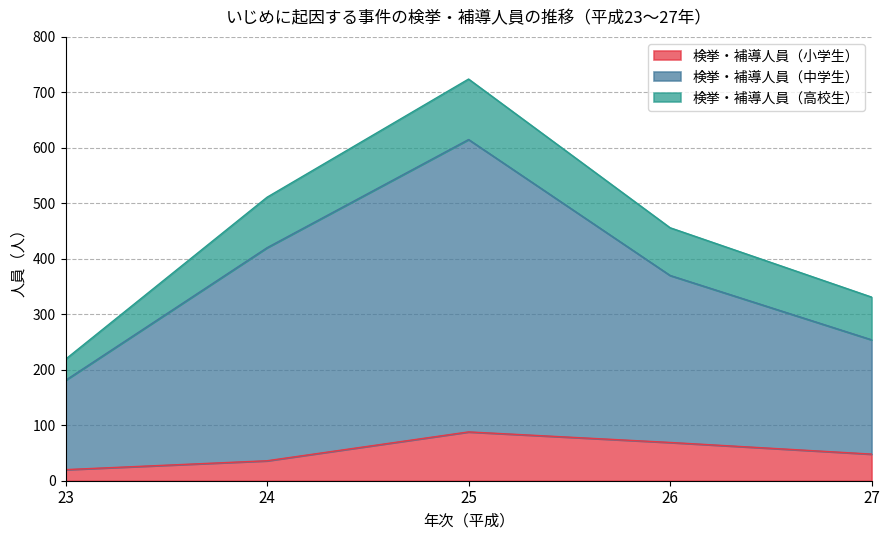

Where does the 検挙・補導人員（中学生） series first go above 370?

24